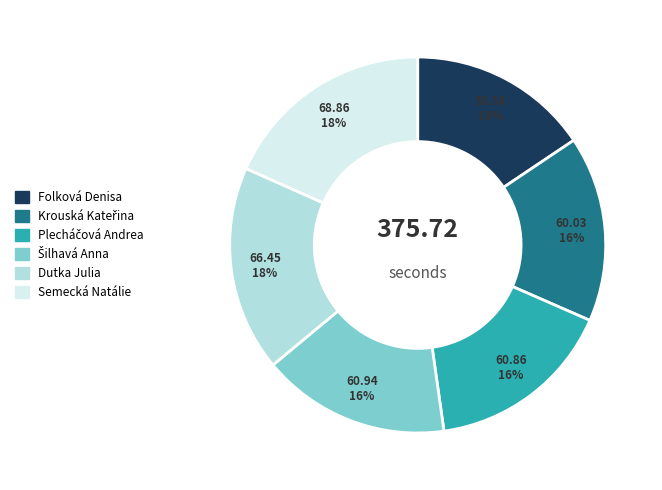

Is there a majority slice in this chart?

No